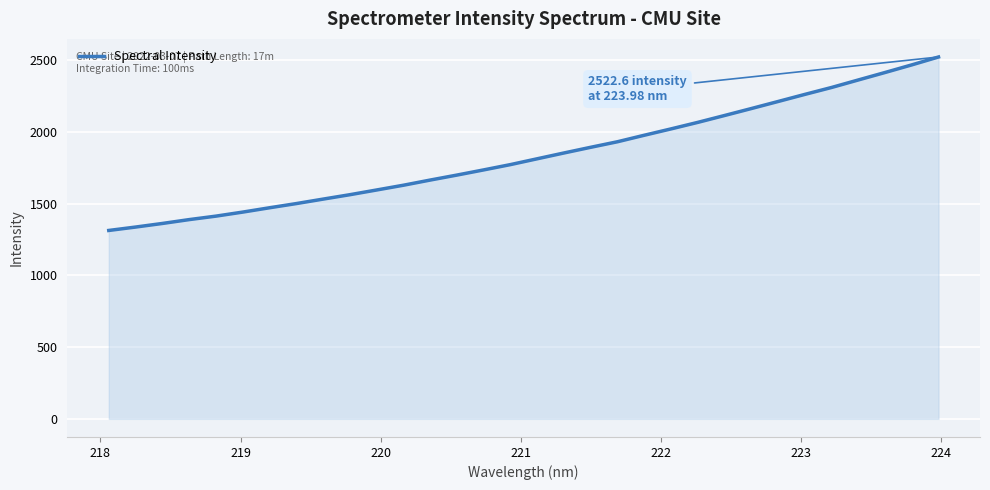

How many values are below 1813?

16